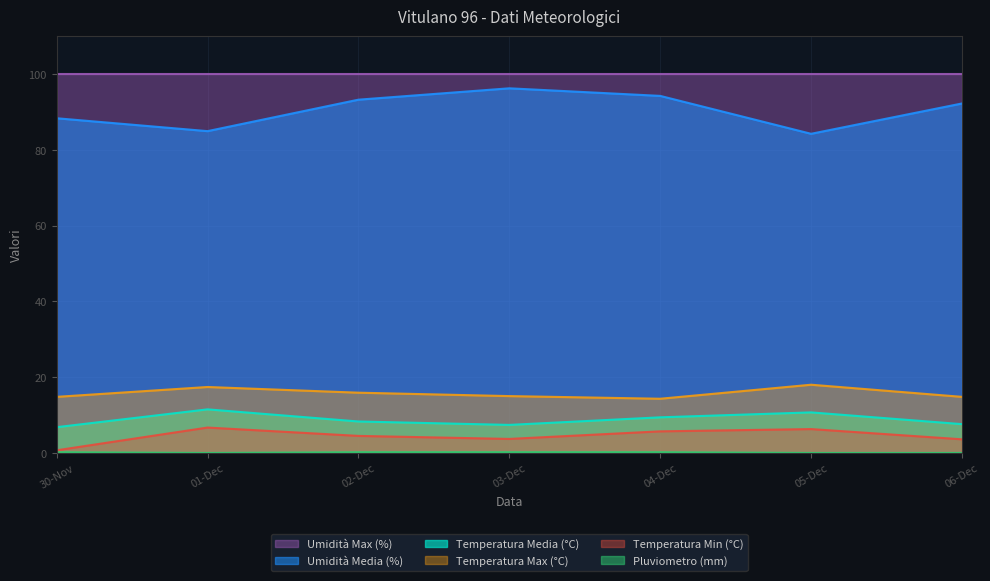

At which label does Temperatura Media (°C) first exceed 8?

01-Dec